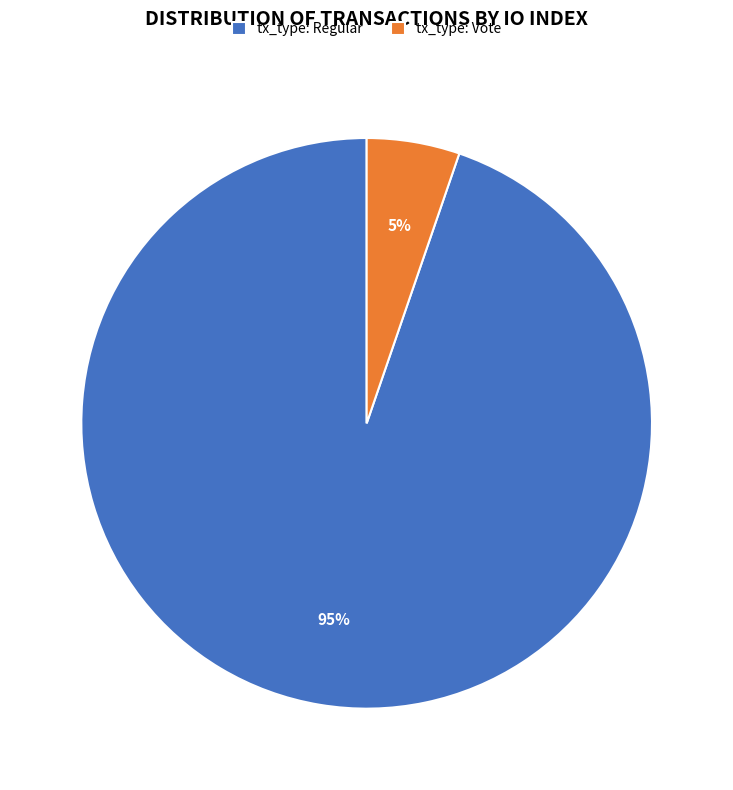

Does tx_type: Regular represent more than half of the total?

Yes